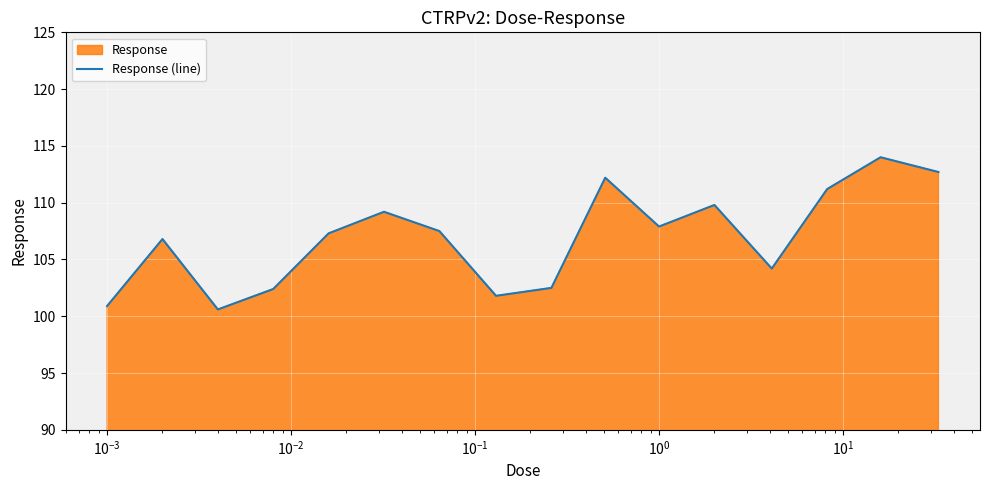

What is the greatest value displayed?

114.0